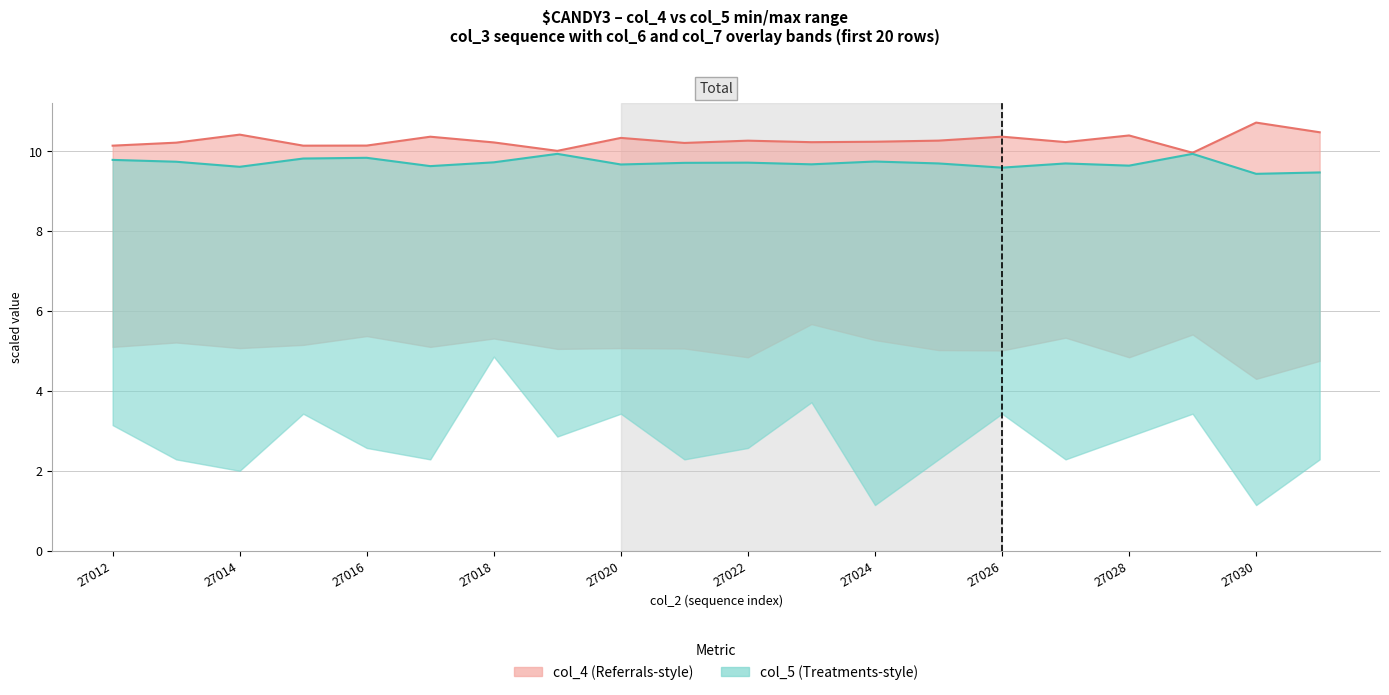

How many lines are shown in the chart?

2